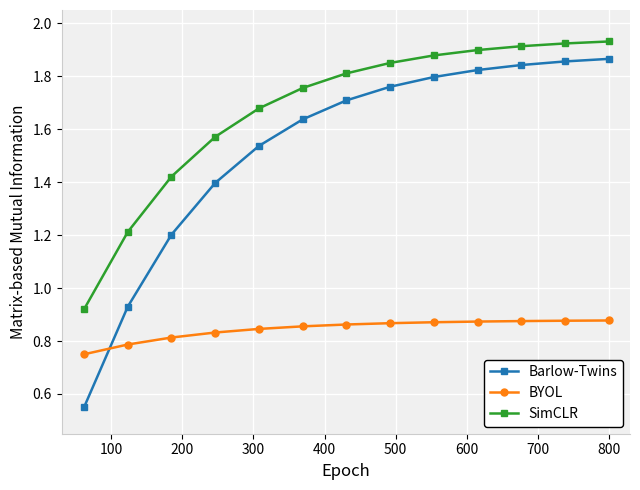

What is the difference between the maximum and minimum values in the Barlow-Twins series?

1.3